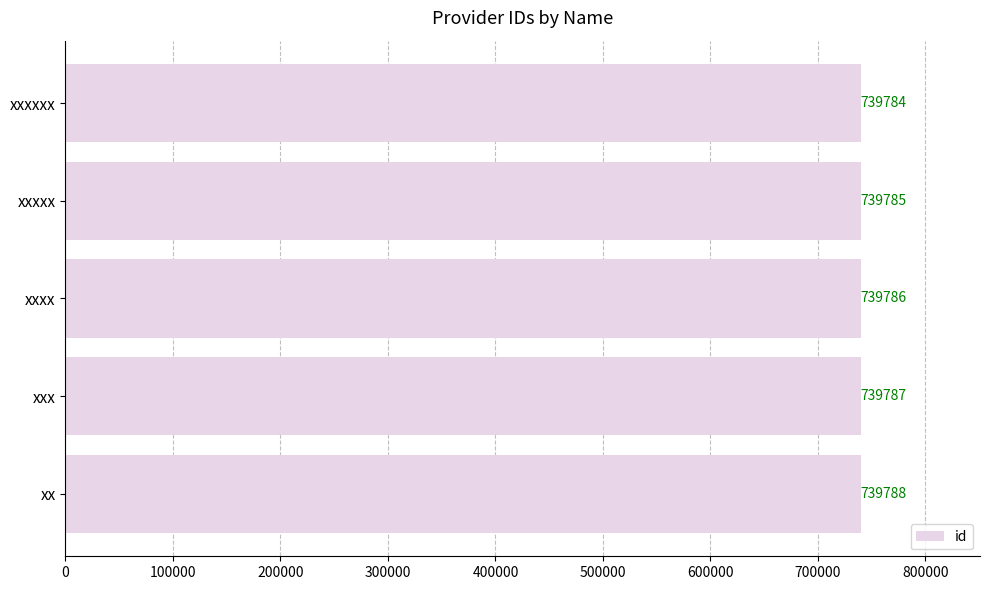

How many data points does each series have?

5